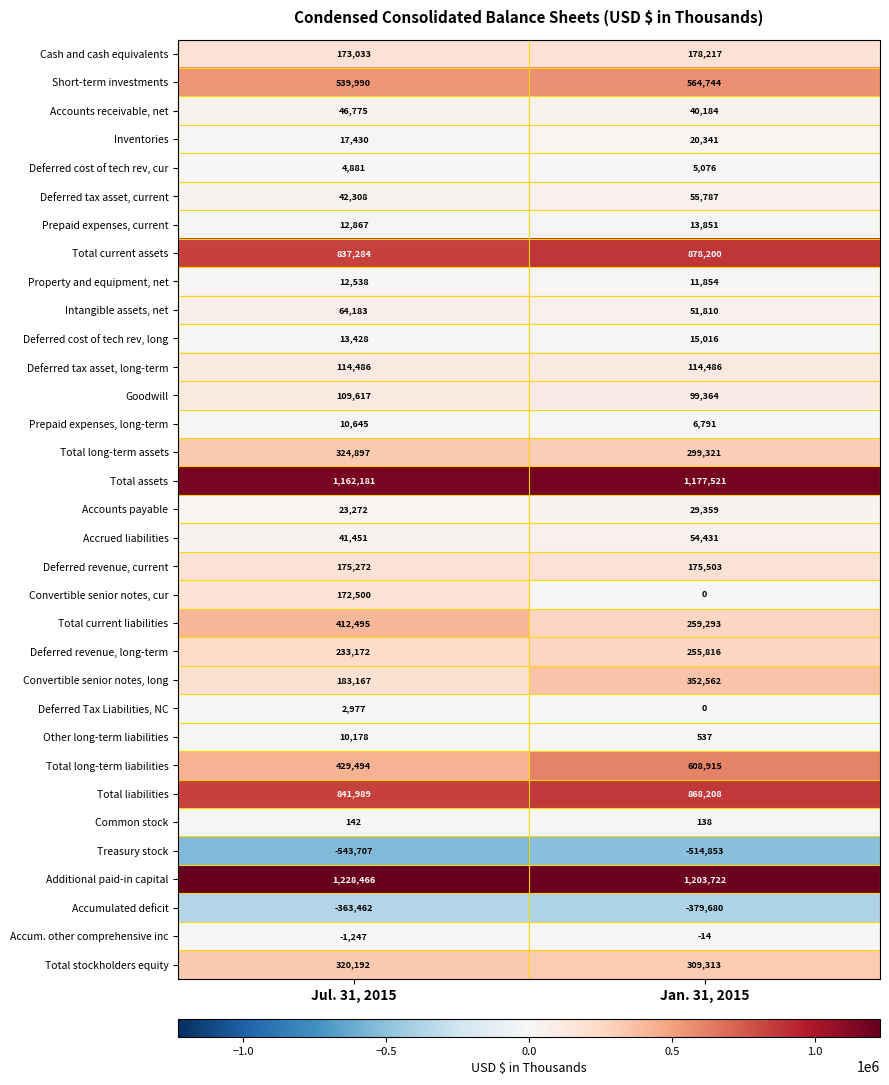

True or false: Total long-term liabilities has a value of 182686 at Jan. 31, 2015.

False